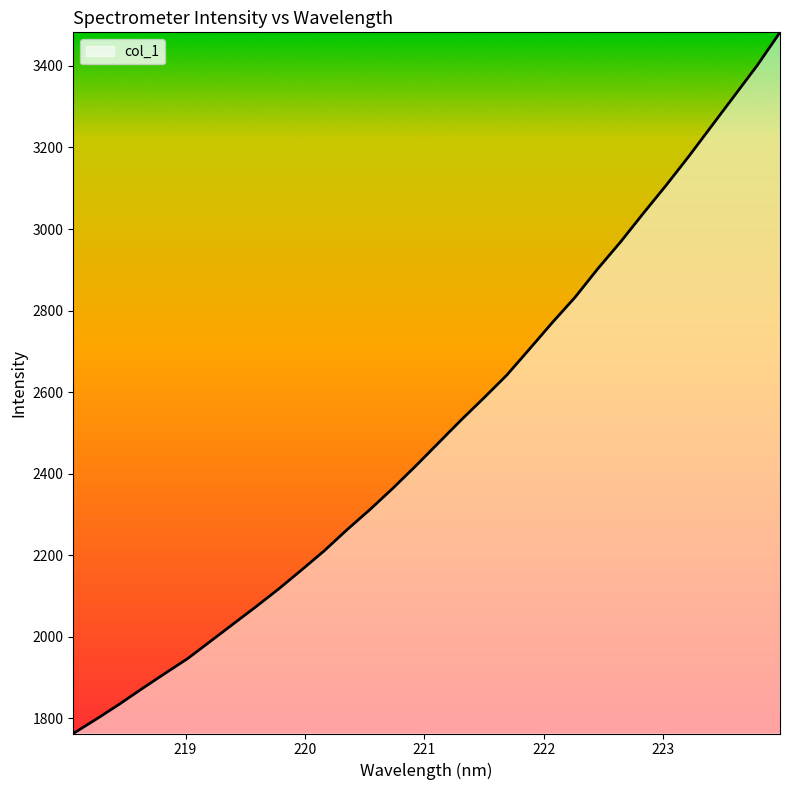

What is the difference between the maximum and minimum values?

1720.1